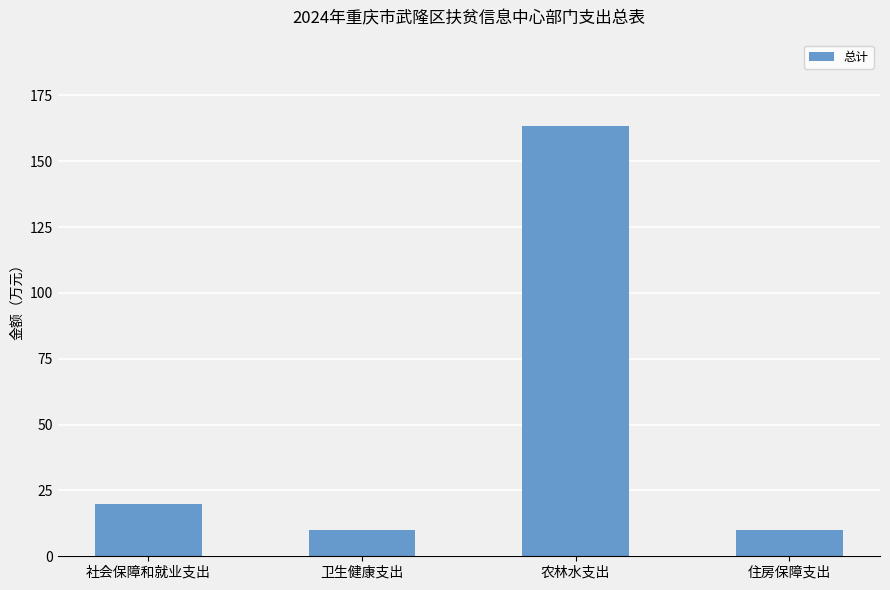

What is the difference between the second highest and minimum values?

10.1